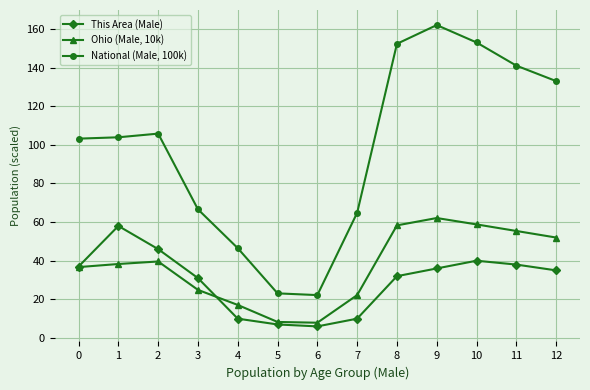

How many interior local peaks does the National (Male, 100k) series have?

2